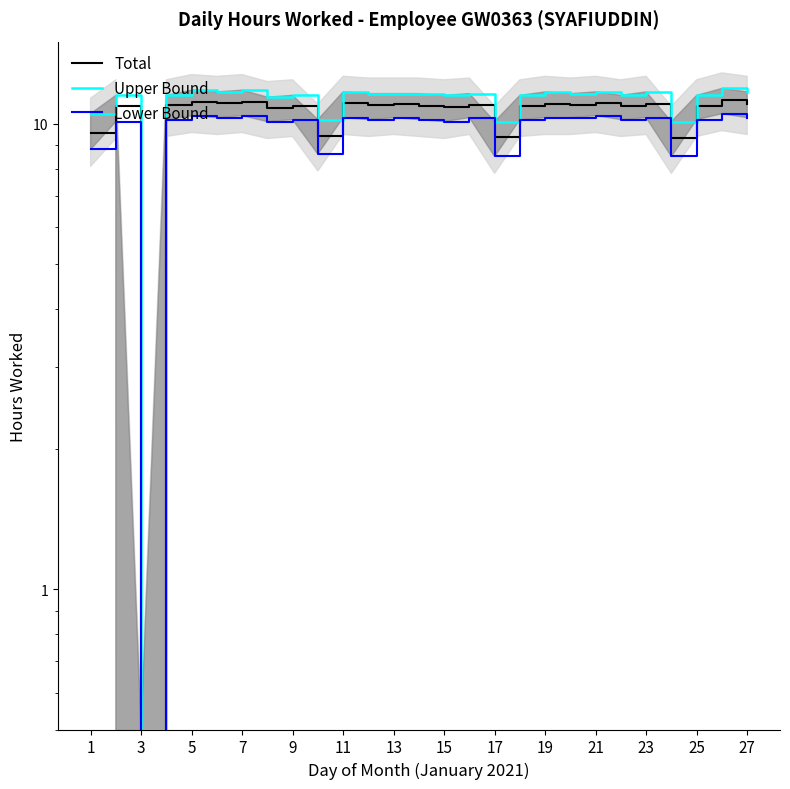

True or false: Lower Bound and Total cross at least once.

False